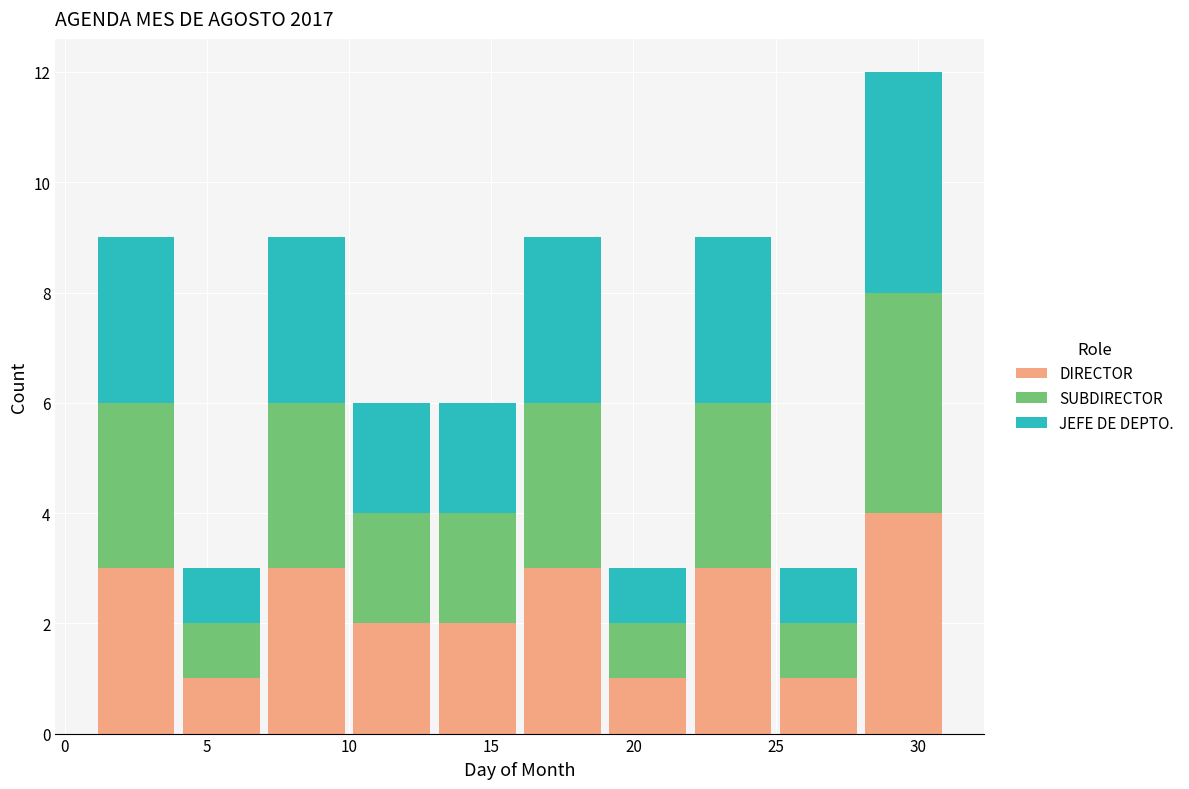

What is the total height of the stacked bar covering 16 to 19 on the x-axis? The values are not printed on the chart, so give them approximately, as read against the axis.

9